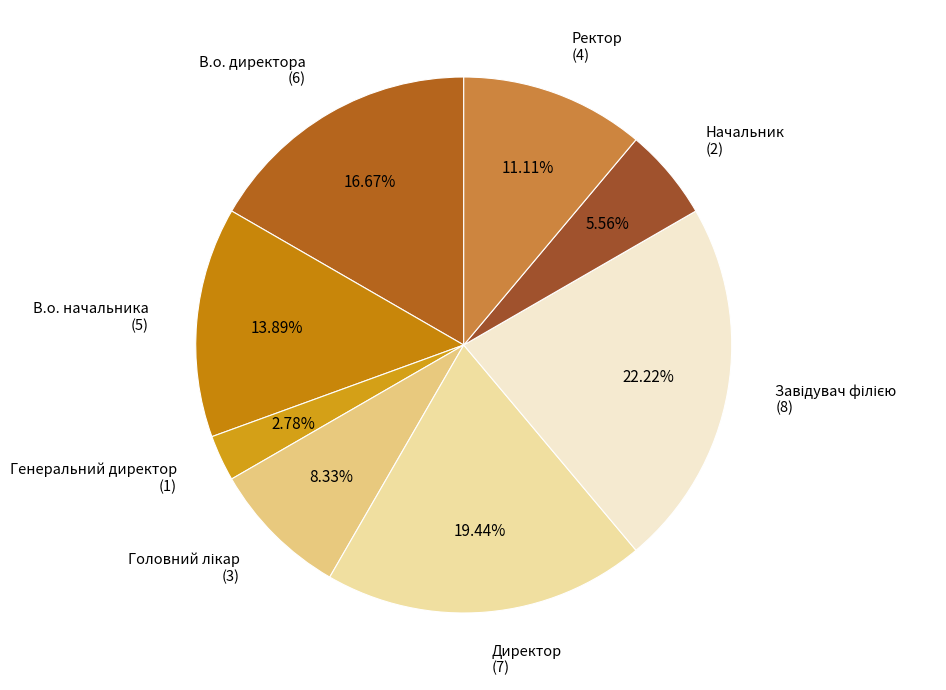

Is there any slice that represents more than half of the pie?

No